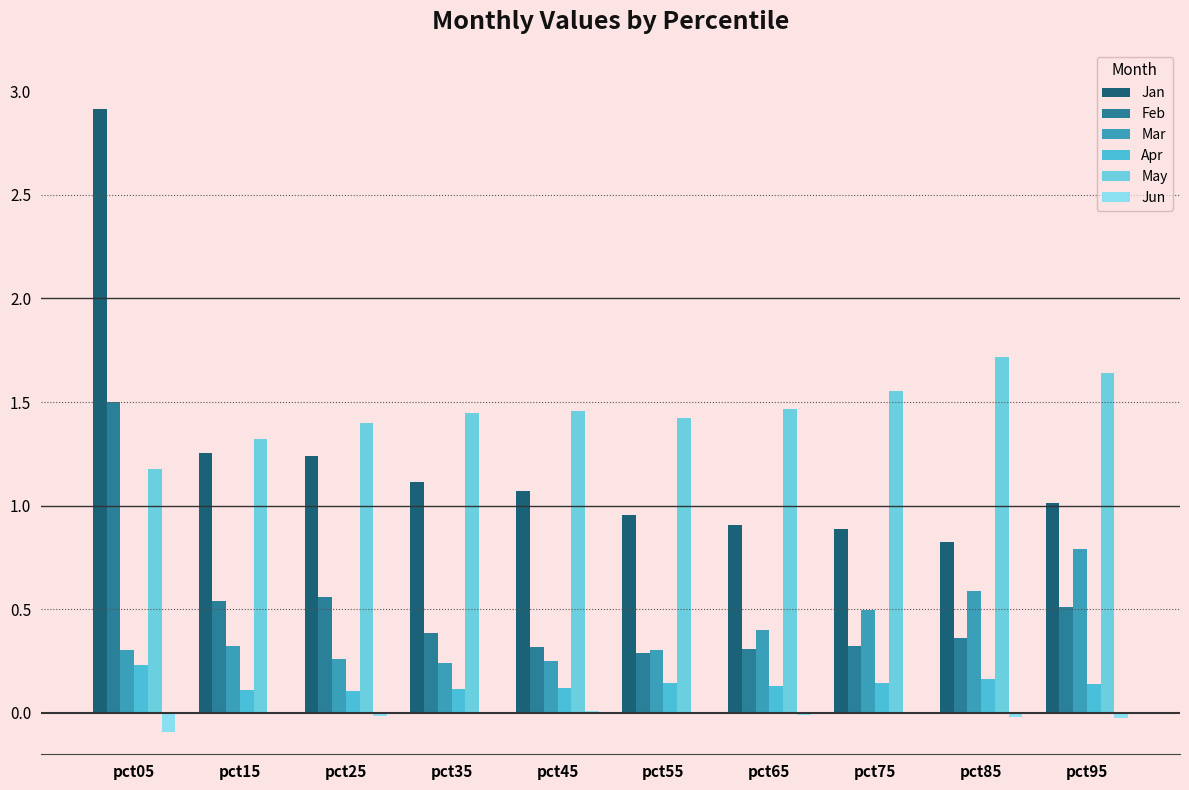

What is the spread (max minus min) of values at pct75?

1.6